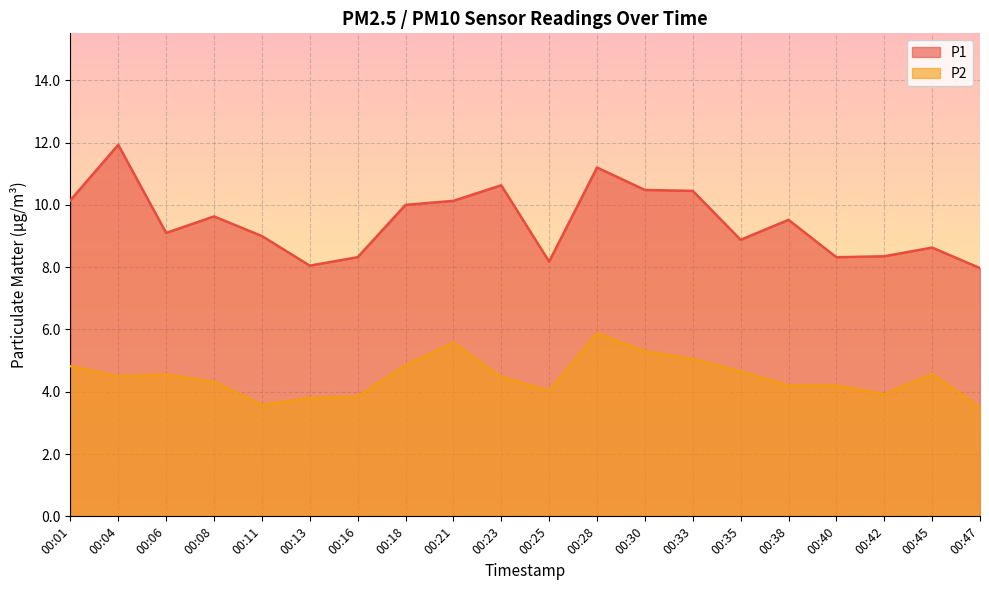

Which series has the largest total across all categories?

P1